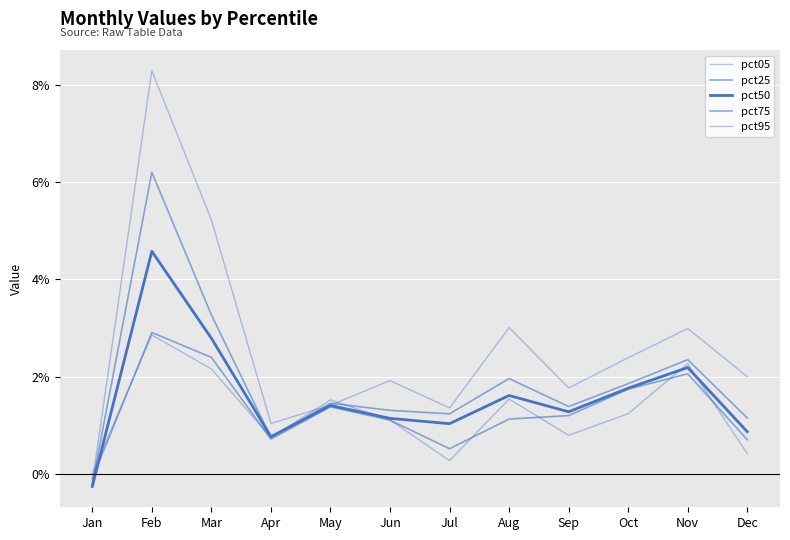

Is this an area chart (filled region under the line)?

No